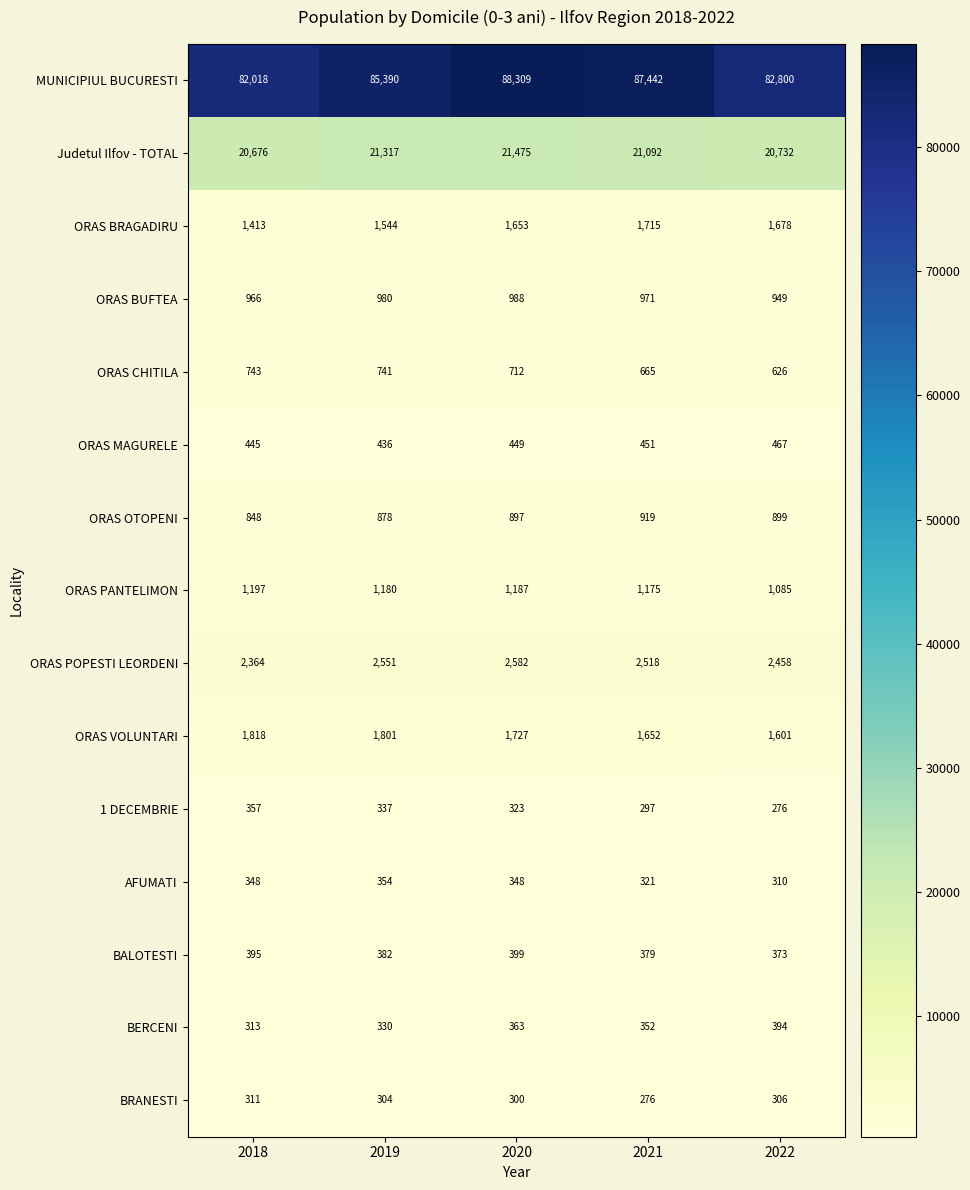

What is the sum of all AFUMATI values?

1681